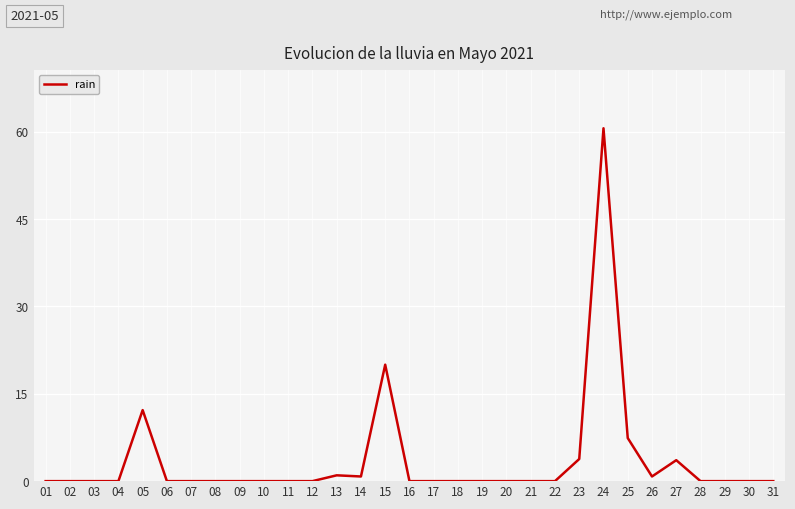

At which label is the value closest to 30?

15